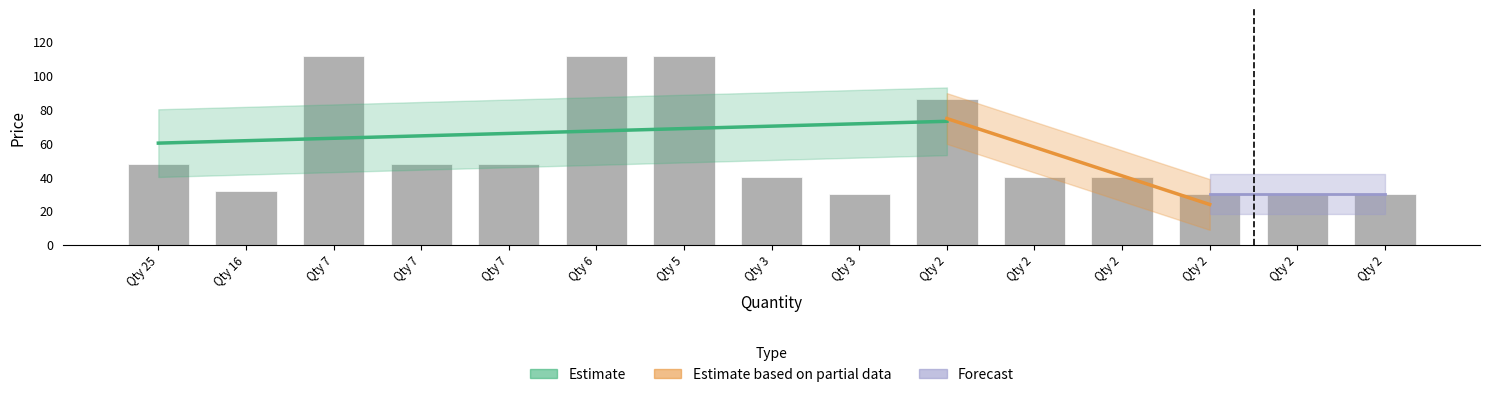

What is the difference between the second highest and minimum values?

81.4